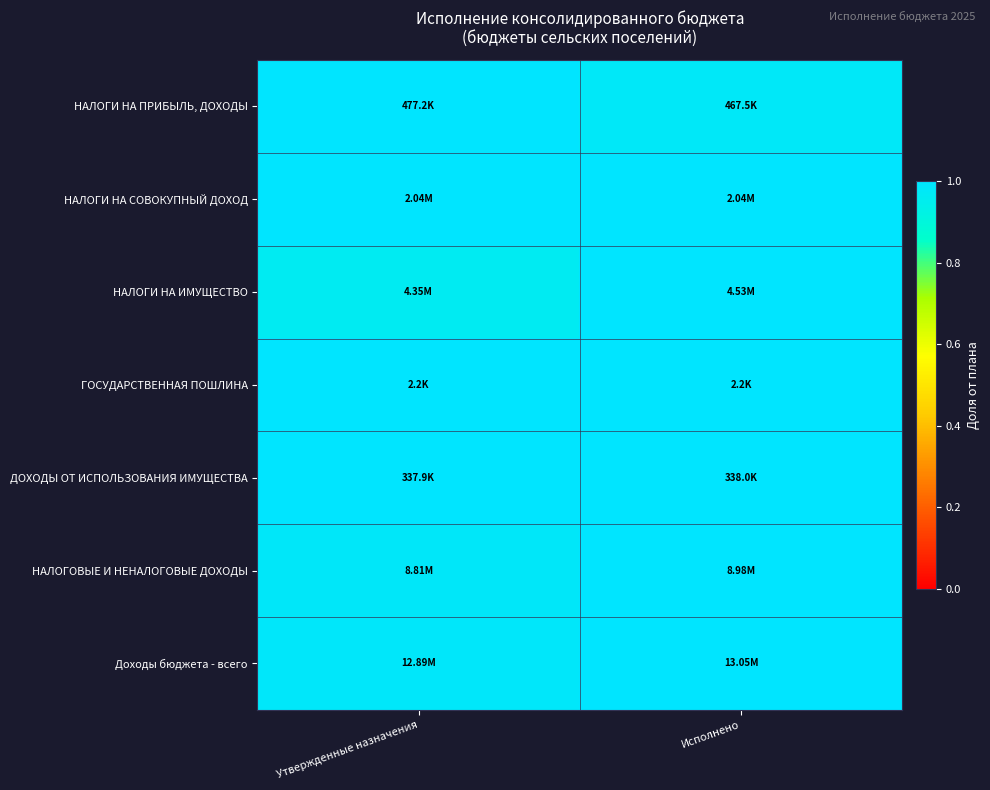

Reading left to right, list all the values displayed in this chart.

НАЛОГИ НА ПРИБЫЛЬ, ДОХОДЫ: Утвержденные назначения=1.0	Исполнено=1.0
НАЛОГИ НА СОВОКУПНЫЙ ДОХОД: Утвержденные назначения=1.0	Исполнено=1.0
НАЛОГИ НА ИМУЩЕСТВО: Утвержденные назначения=1.0	Исполнено=1.0
ГОСУДАРСТВЕННАЯ ПОШЛИНА: Утвержденные назначения=1.0	Исполнено=1.0
ДОХОДЫ ОТ ИСПОЛЬЗОВАНИЯ ИМУЩЕСТВА: Утвержденные назначения=1.0	Исполнено=1.0
НАЛОГОВЫЕ И НЕНАЛОГОВЫЕ ДОХОДЫ: Утвержденные назначения=1.0	Исполнено=1.0
Доходы бюджета - всего: Утвержденные назначения=1.0	Исполнено=1.0